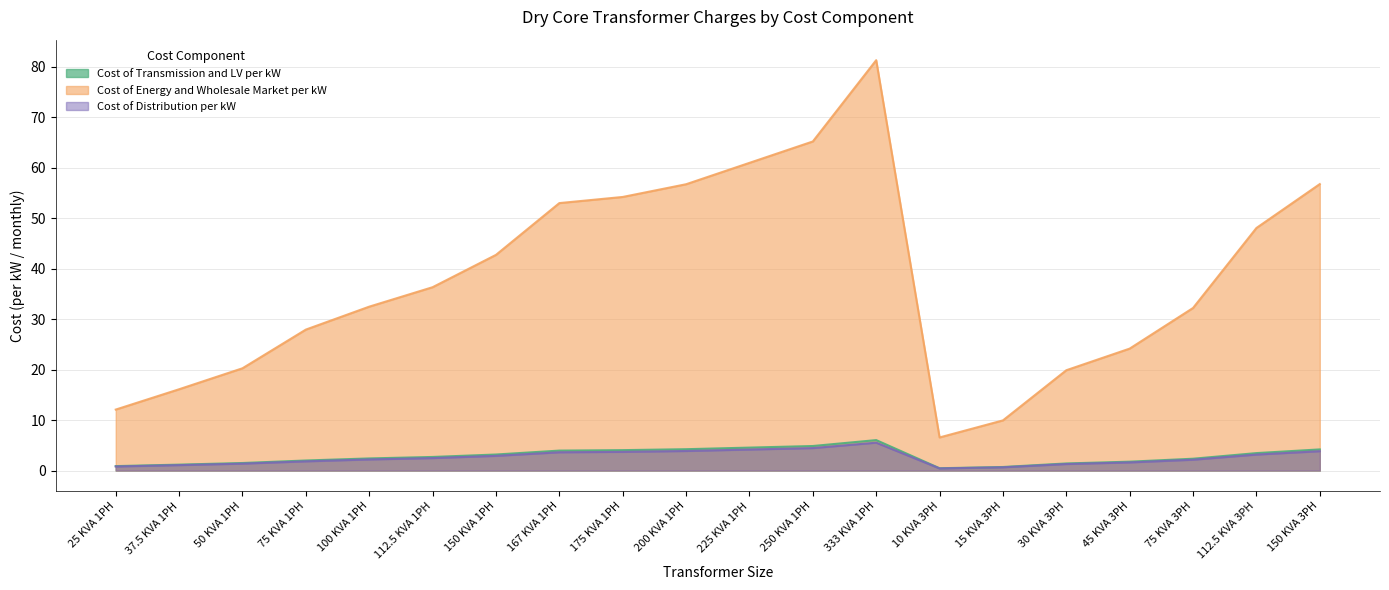

Where is the first local minimum for Cost of Energy and Wholesale Market per kW?

10 KVA 3PH